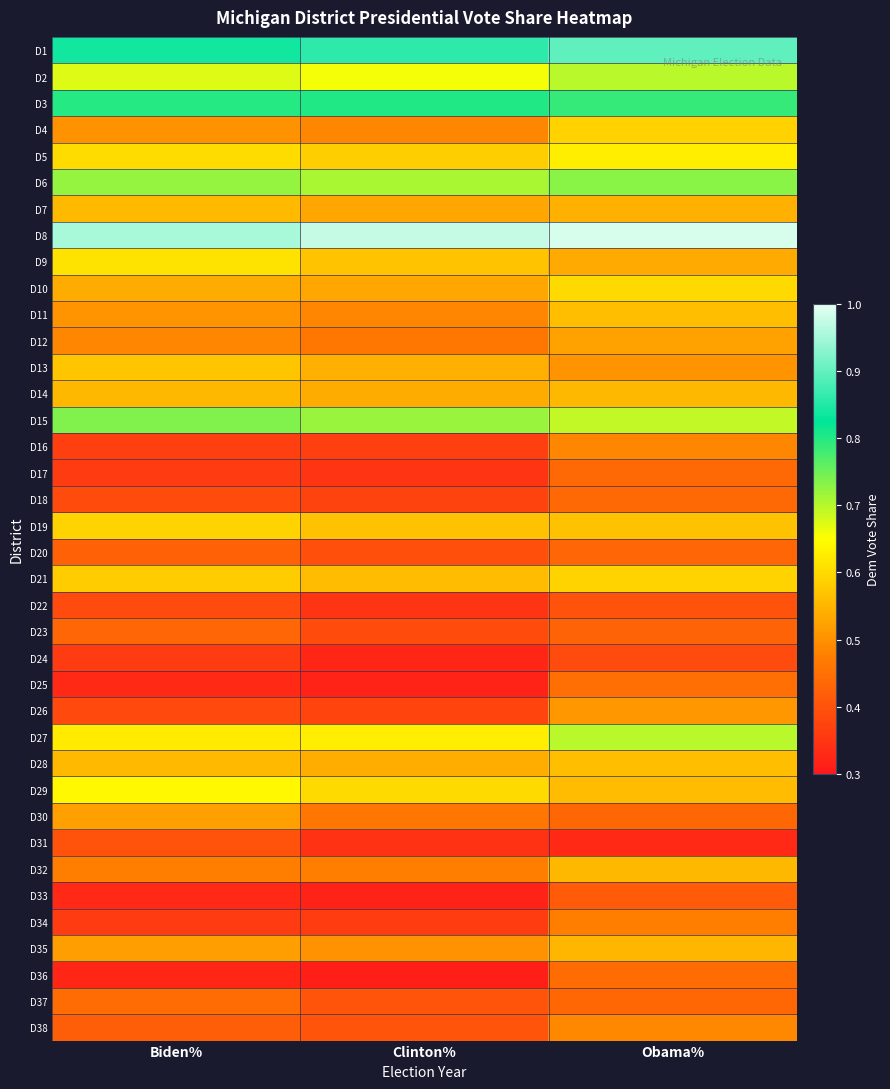

What is the difference between the highest and lowest values at Biden%?

0.6